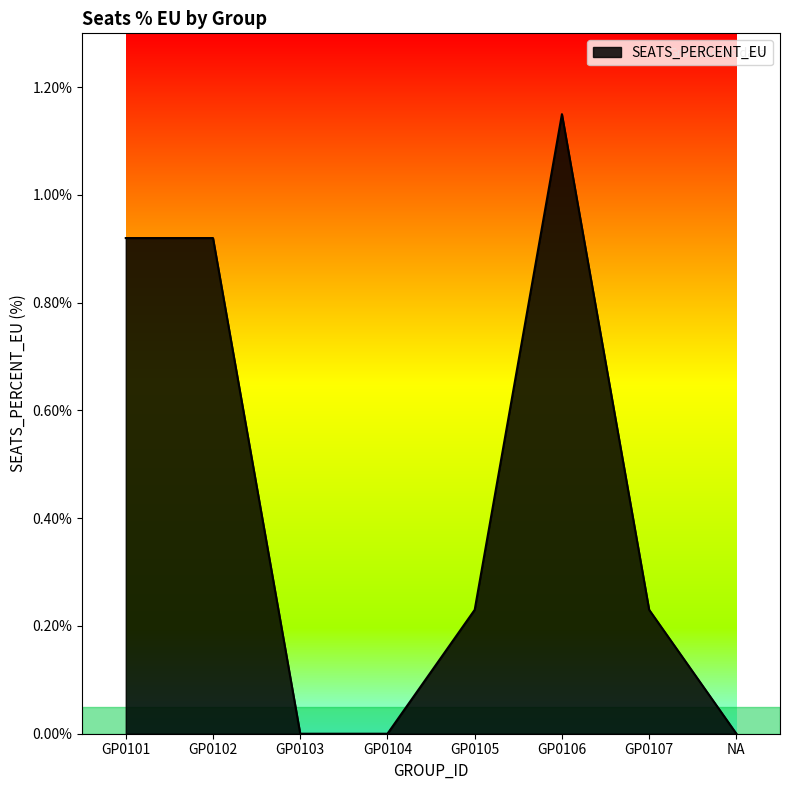

What is the sum of the values at GP0102 and GP0105?

1.2